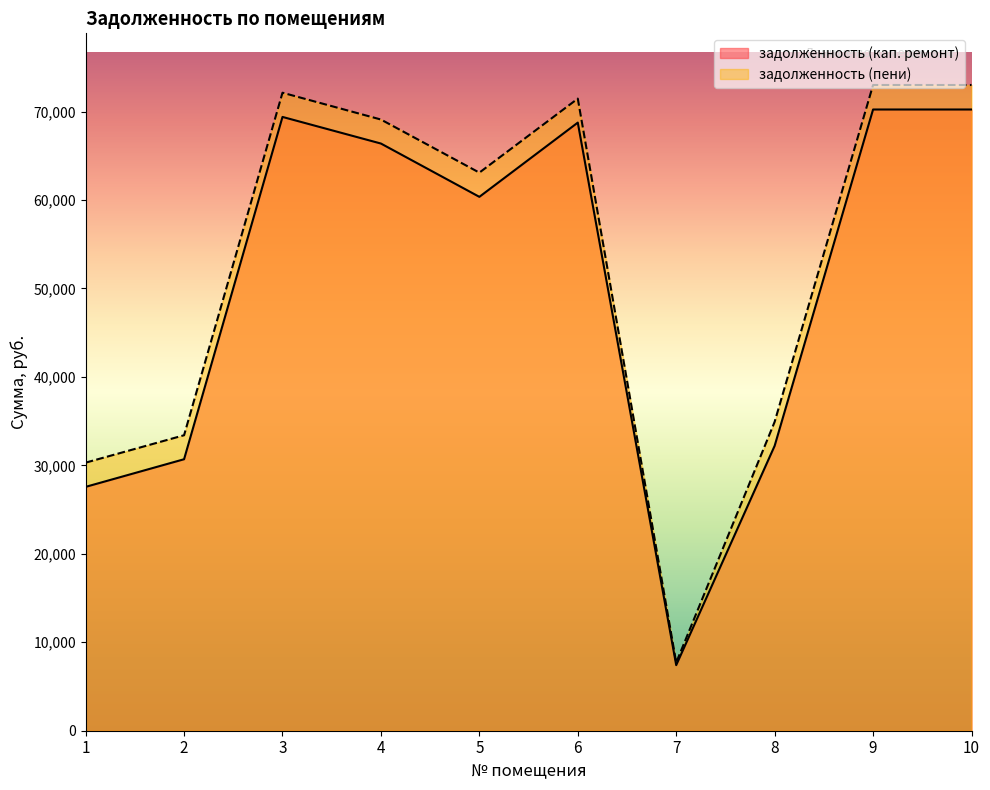

Which category has the highest value across all series?

9